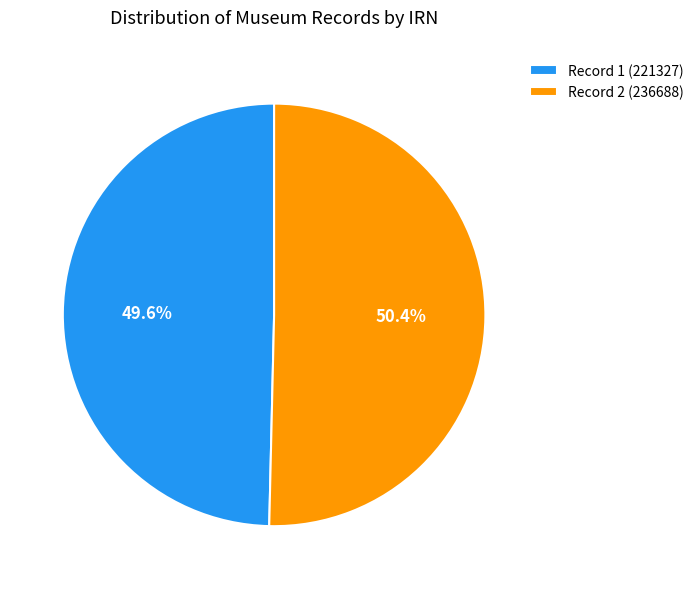

What is the majority slice?

Record 2 (236688)